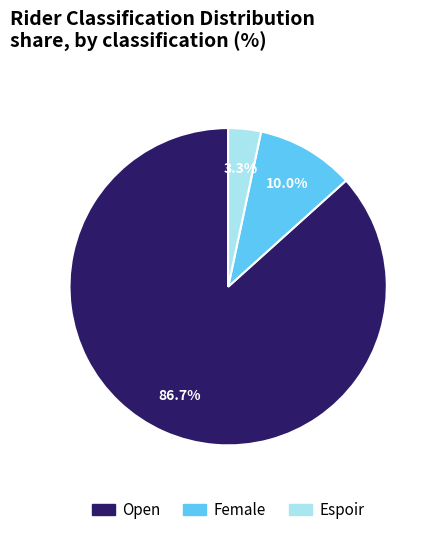

Is it true that Female is 10% of the pie?

True